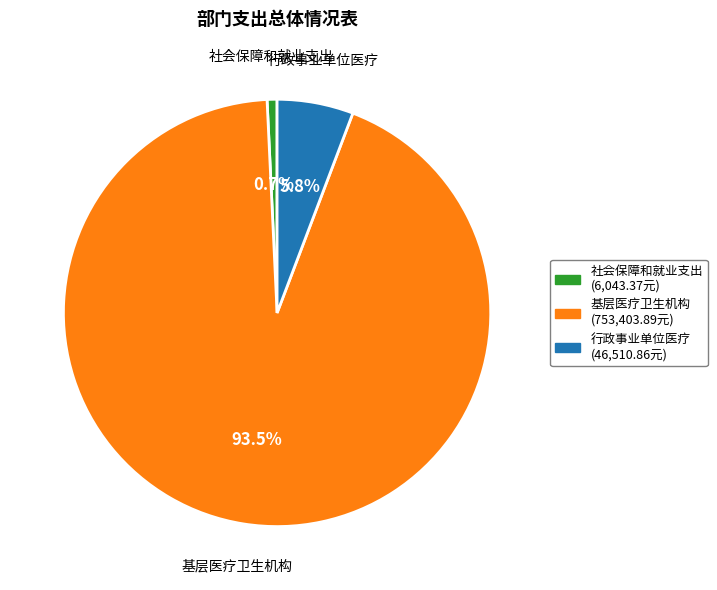

What portion of the pie excludes 基层医疗卫生机构?

6.5%